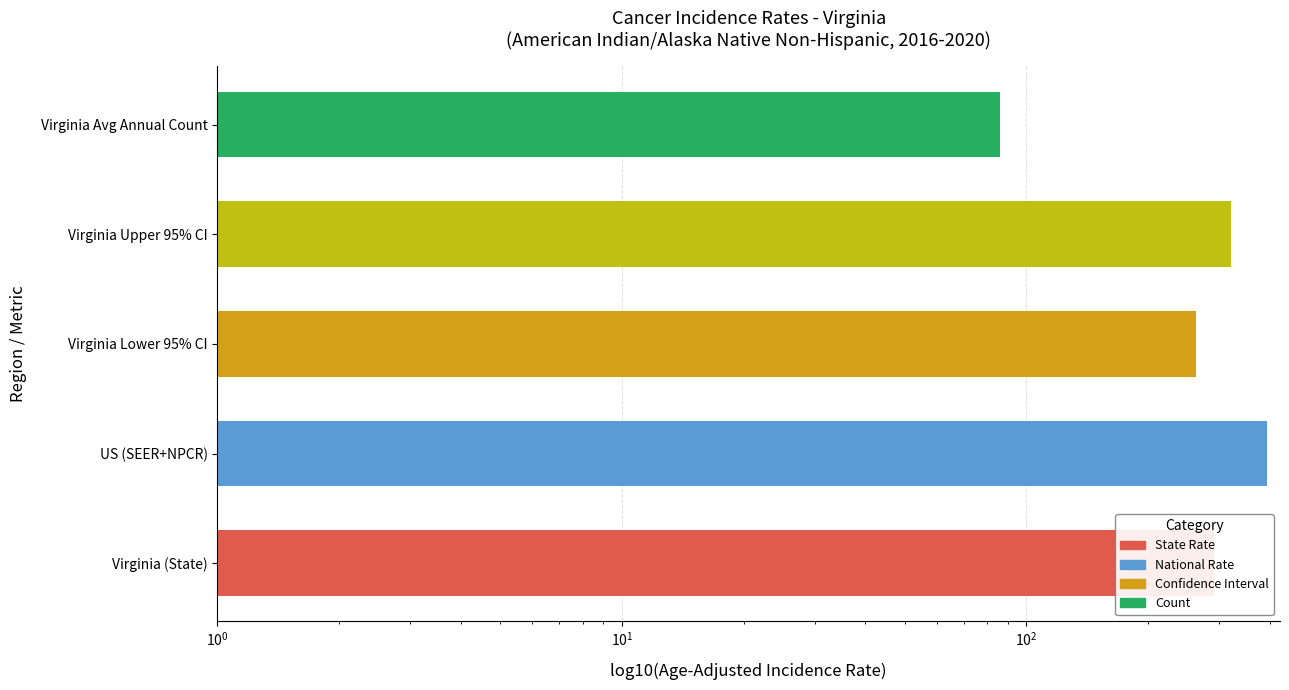

What is the ratio of the value at Virginia Upper 95% CI to the value at Virginia Lower 95% CI?

1.2